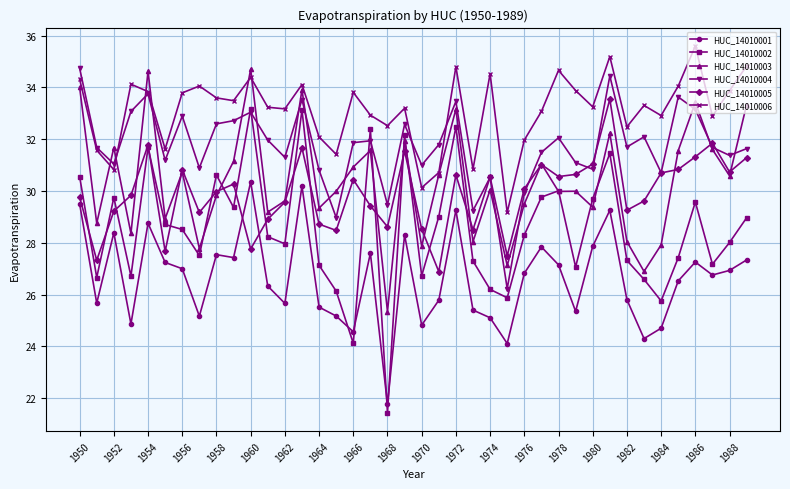

What is the value of the HUC_14010002 point at the 2nd from the left?

26.7